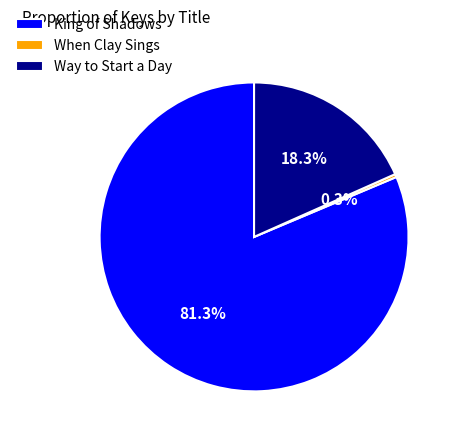

To the nearest percent, what percentage of the pie is Way to Start a Day?

18%